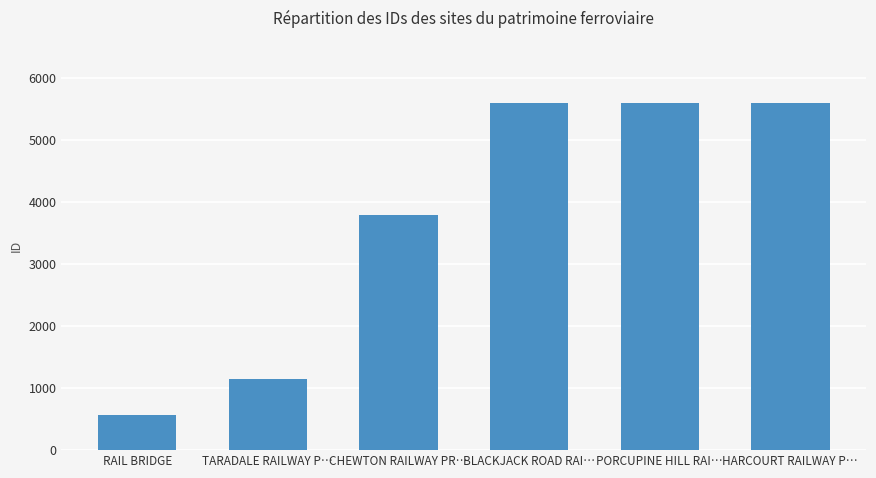

The chart shows a value of 3764 at HARCOURT RAILWAY P…. True or false?

False